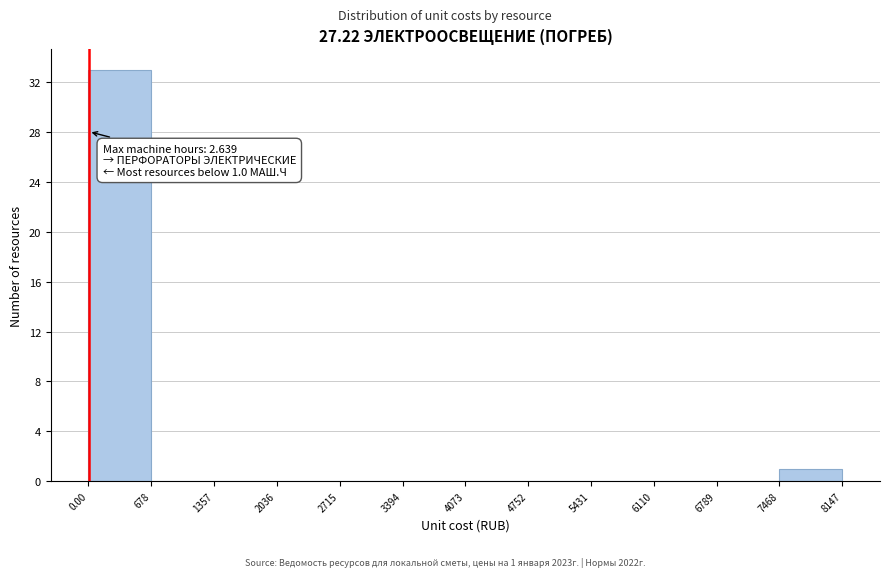

Which range on the x-axis has the tallest bar?

0.00 to 678